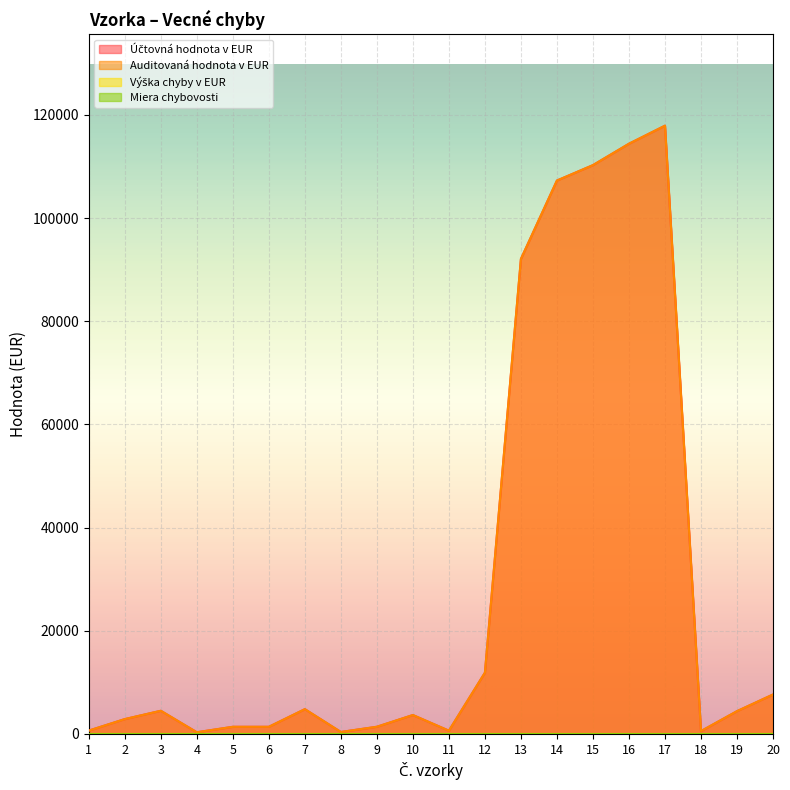

How many interior local peaks does the Účtovná hodnota v EUR series have?

4